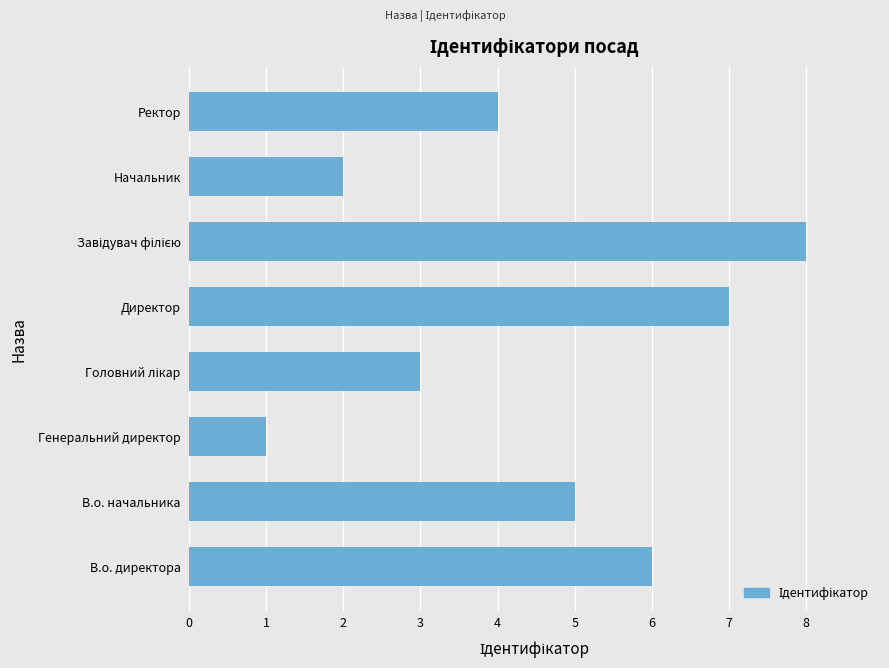

Between Ректор and Генеральний директор, which is larger?

Ректор